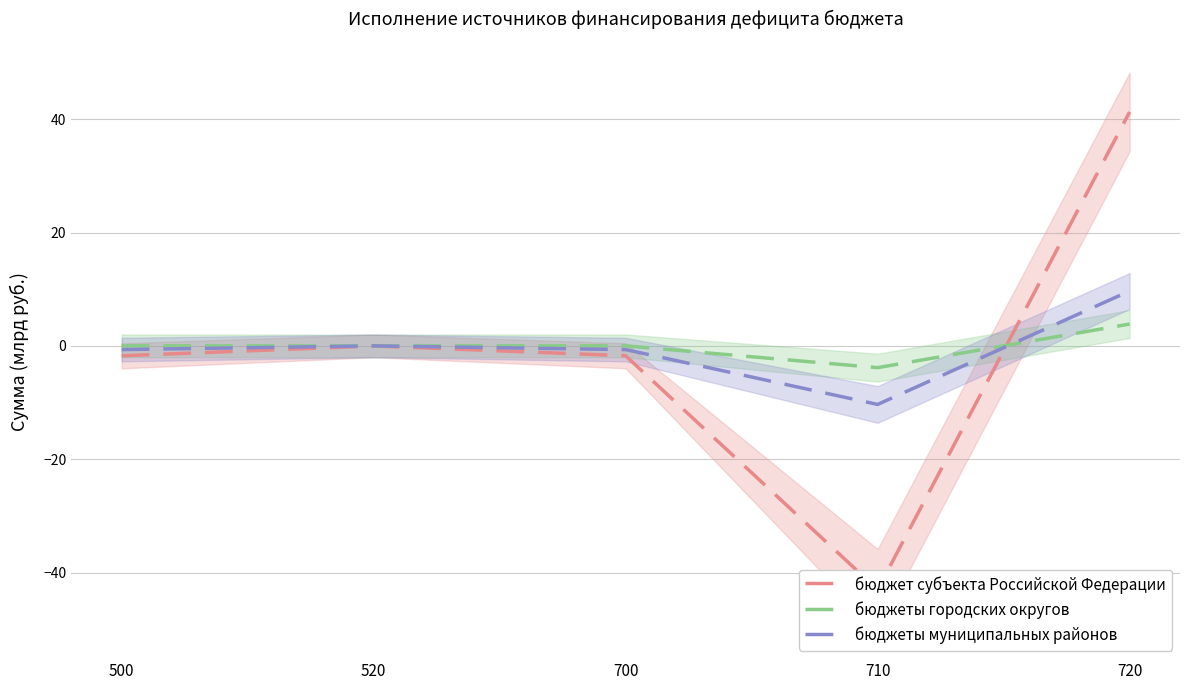

True or false: бюджеты муниципальных районов has more than 0 interior local peaks.

True